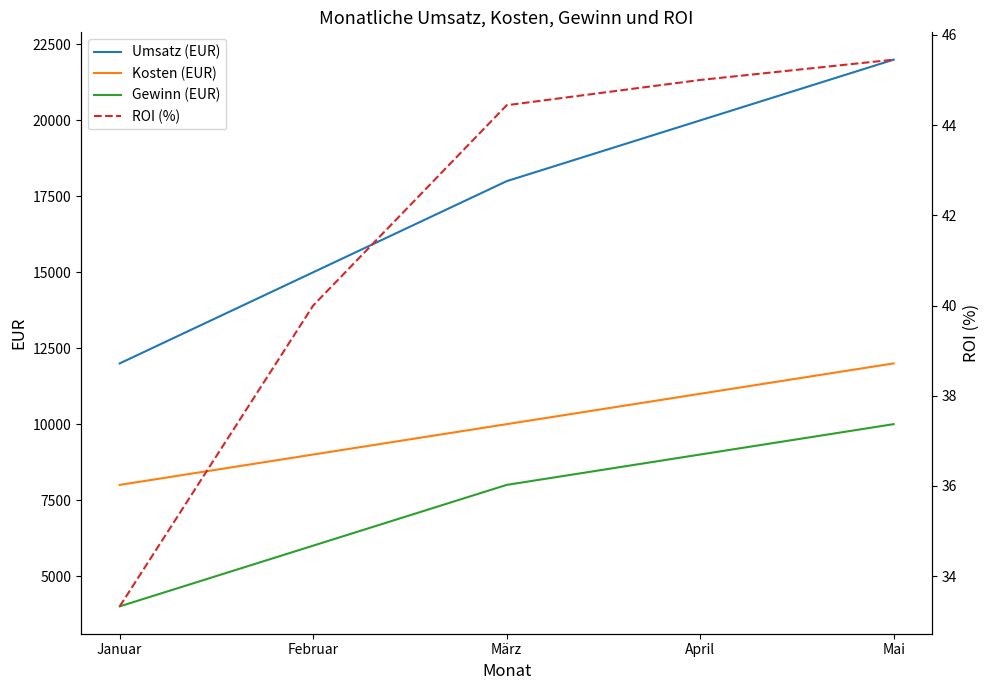

How many series are shown in this chart?

4